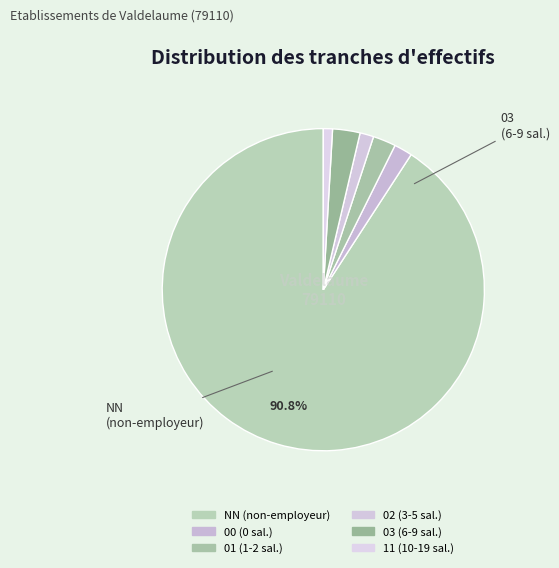

Count the number of slices in the pie.

6